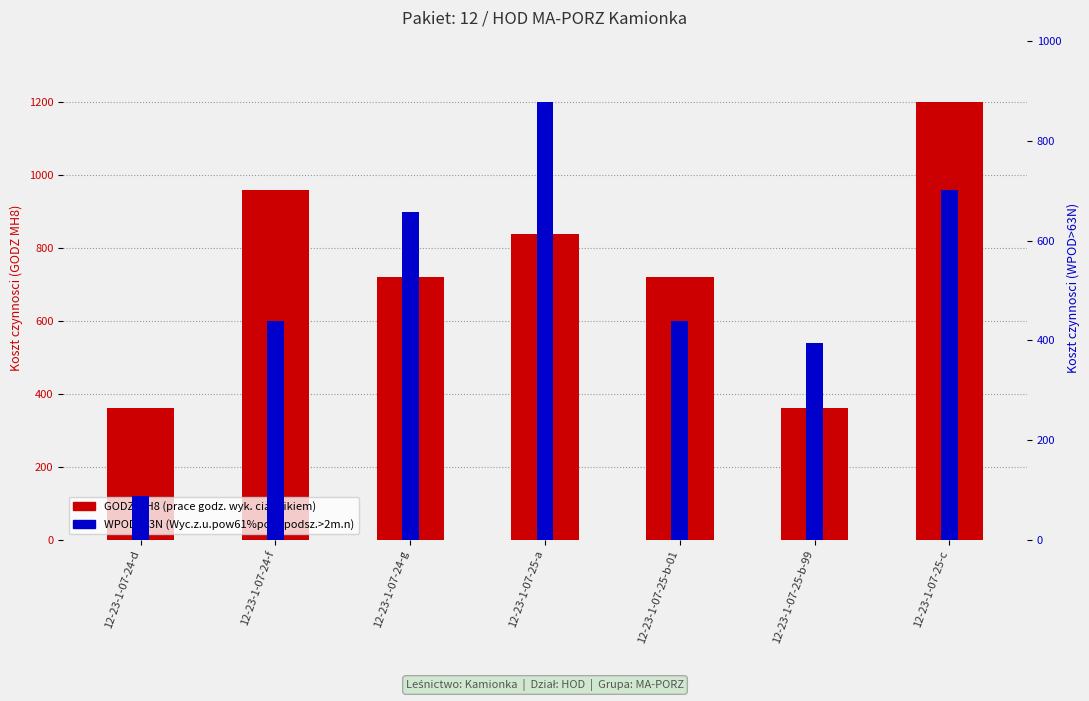

At which label does WPOD>63N cost reach its peak?

12-23-1-07-25-a